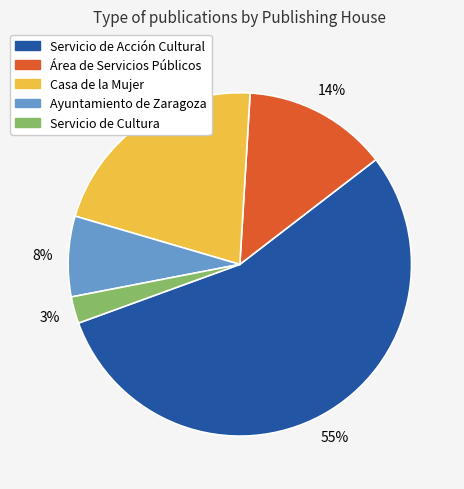

How many slices are in this pie chart?

5